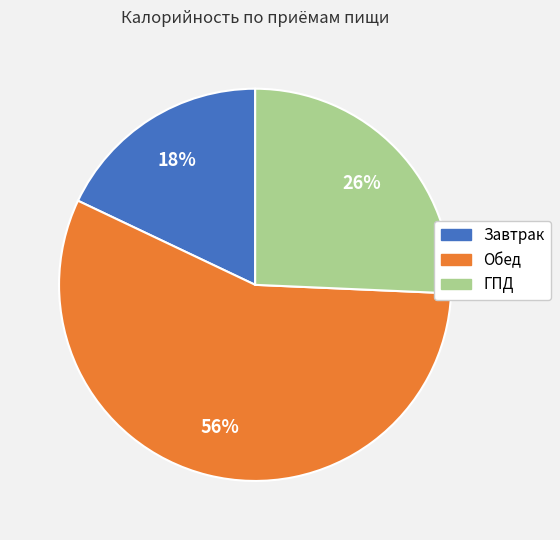

How many slices are in this pie chart?

3